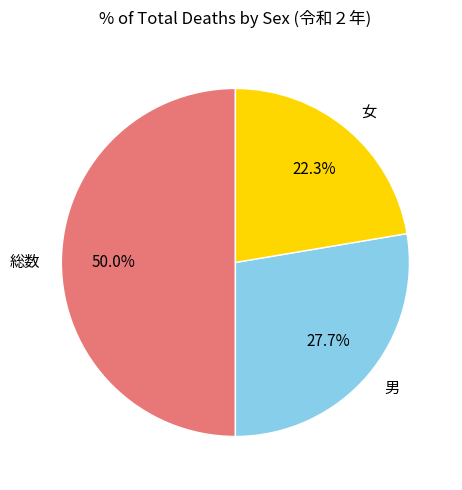

What is the total percentage of 総数 and 女?

72.3%